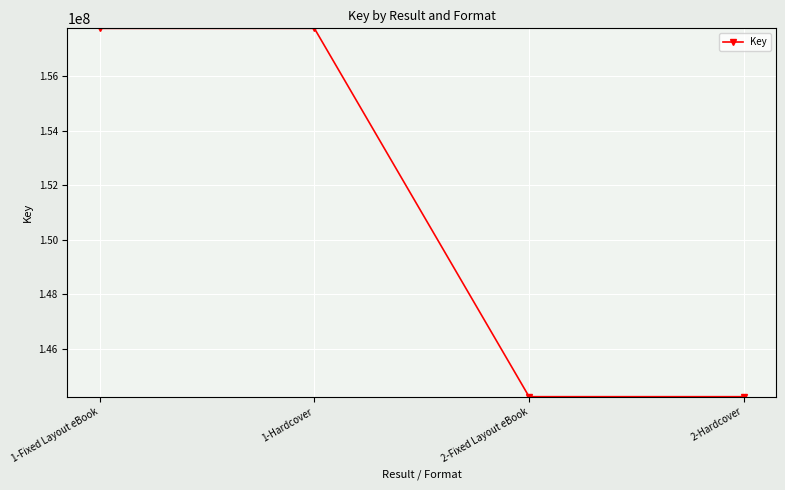

What is the label of the 3rd point from the left?

2-Fixed Layout eBook